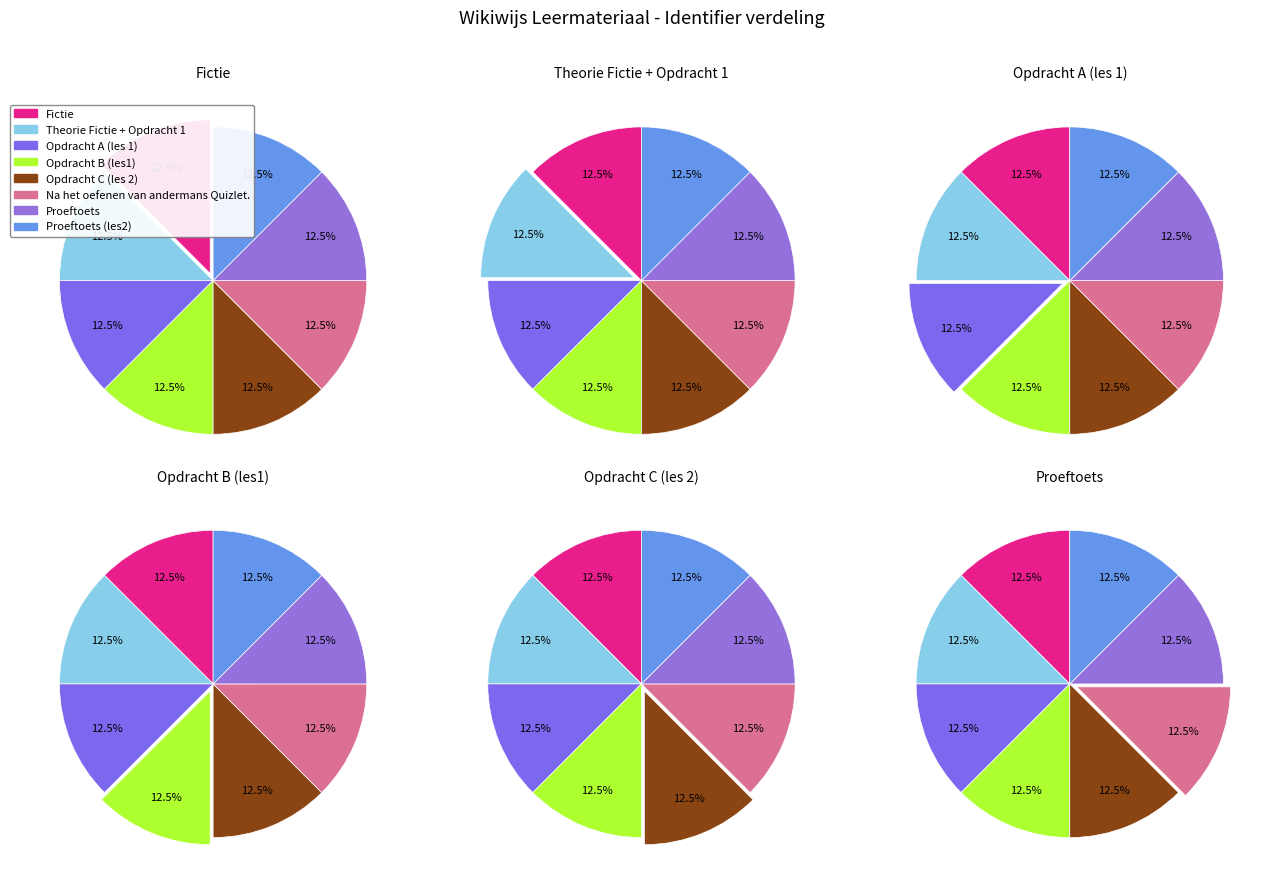

Which category has the biggest portion of the pie?

Proeftoets